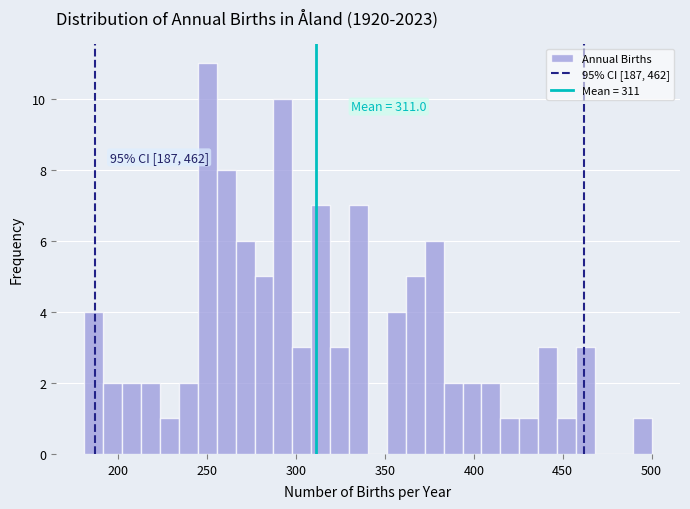

Read against the x-axis, roughly where is the centre of the tallest bar?

250